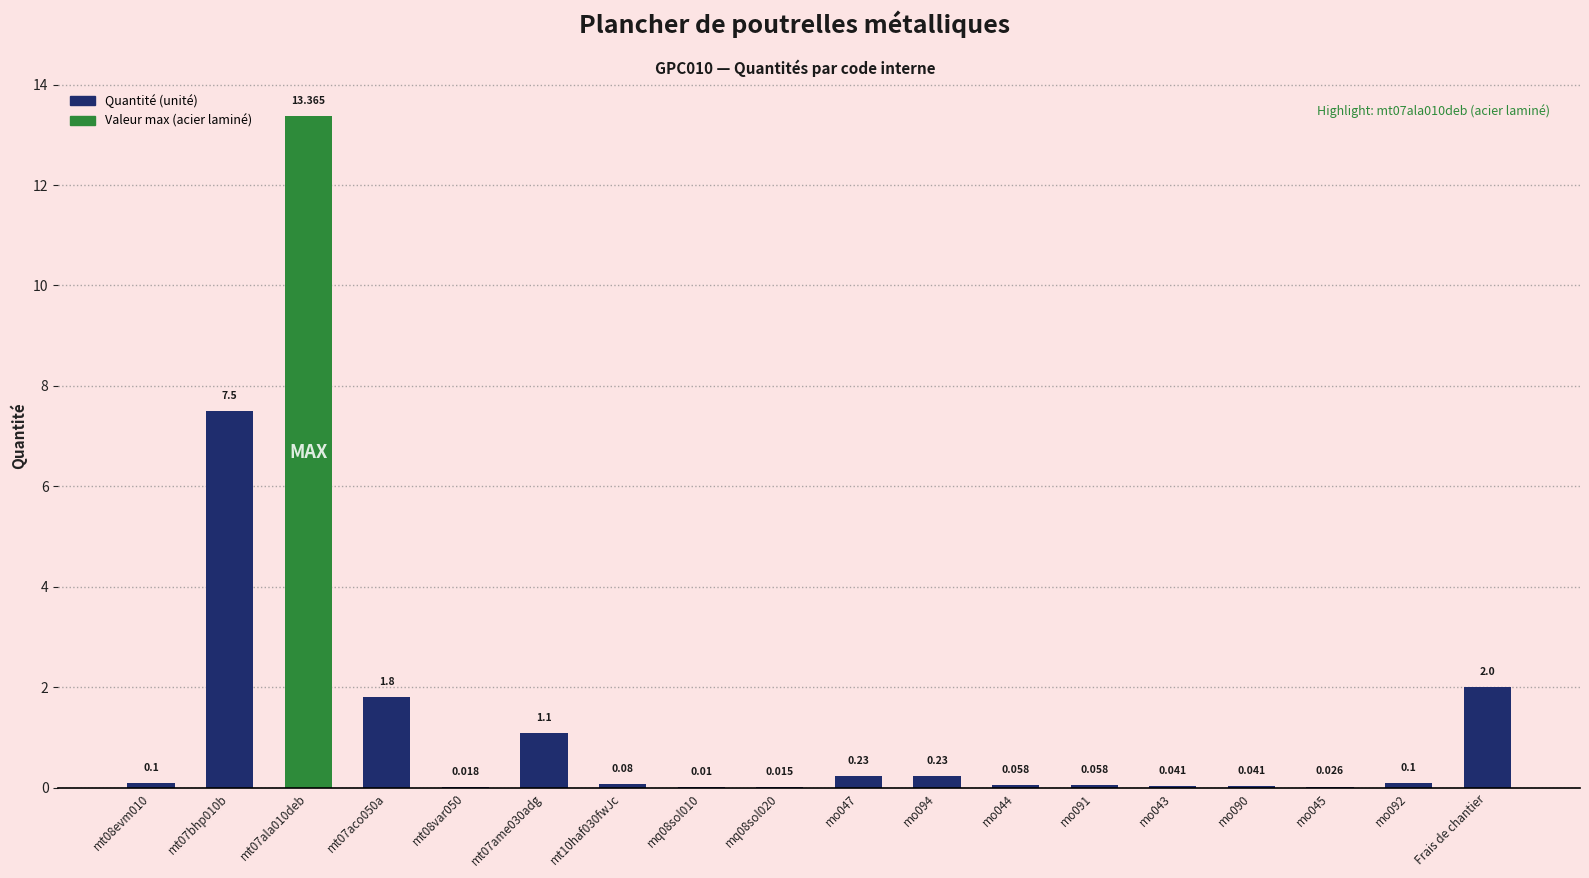

What is the difference between the second highest and second lowest values?

7.5